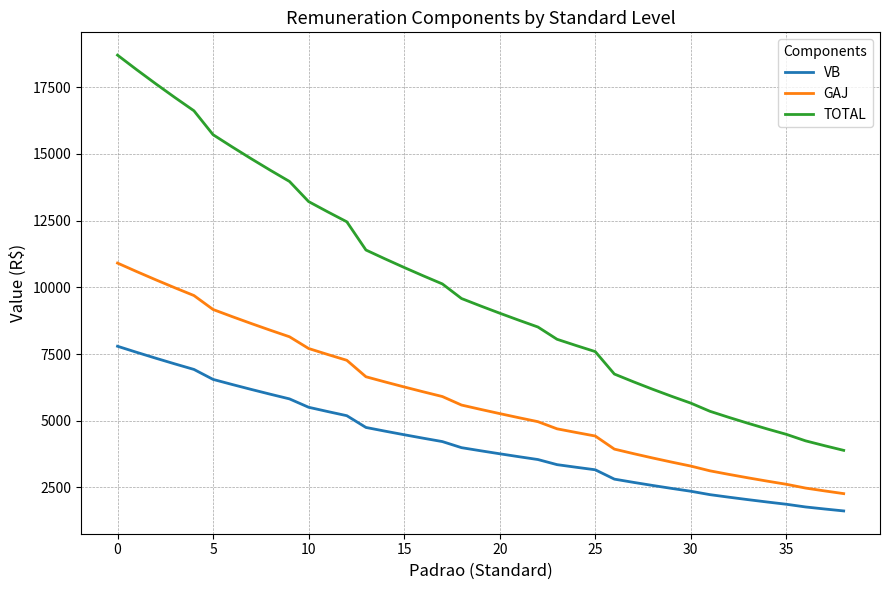

True or false: GAJ and VB intersect in this chart.

False